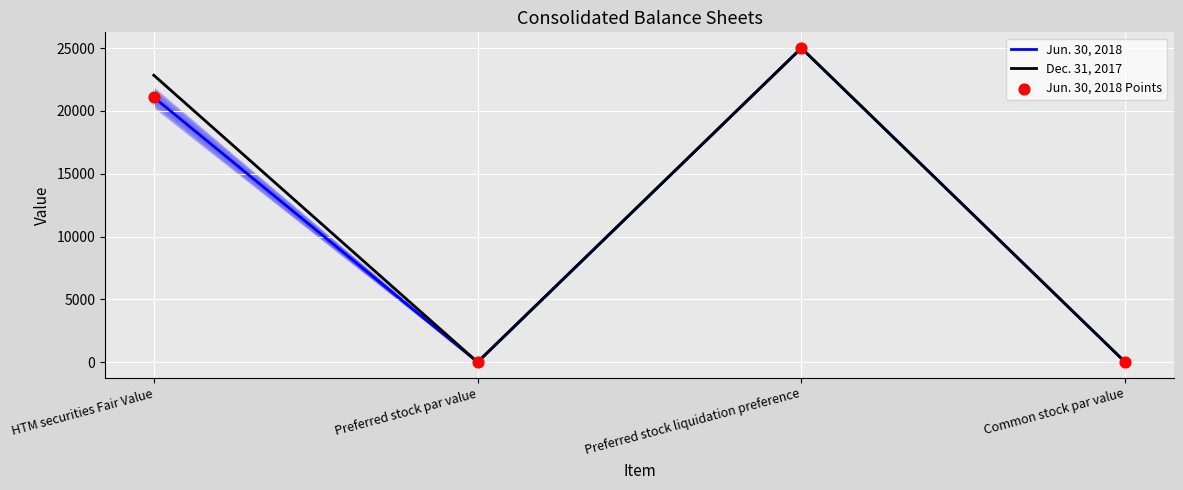

At which category is the sum across all series the highest?

Preferred stock liquidation preference